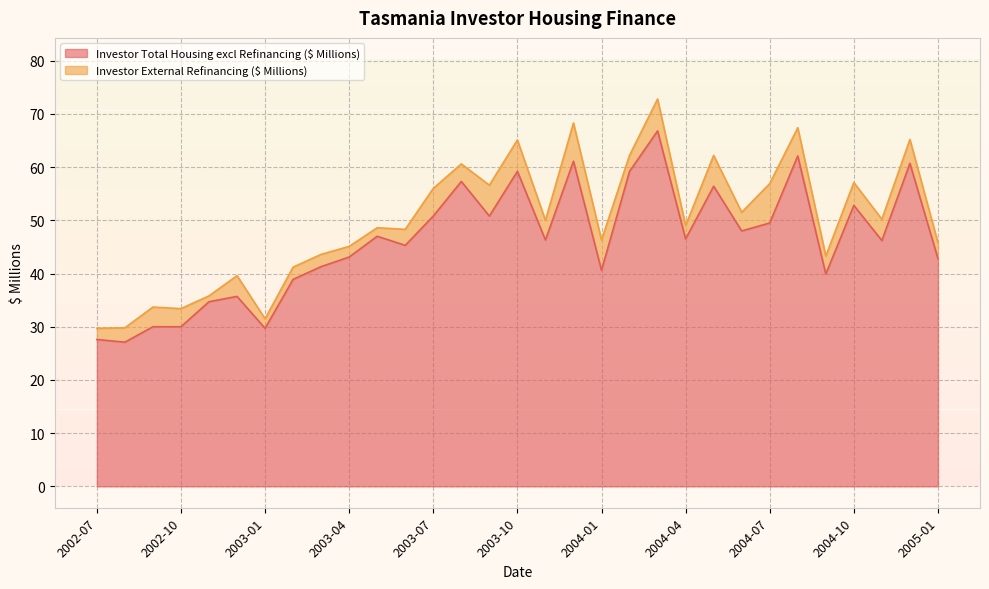

What is the average value?

46.0